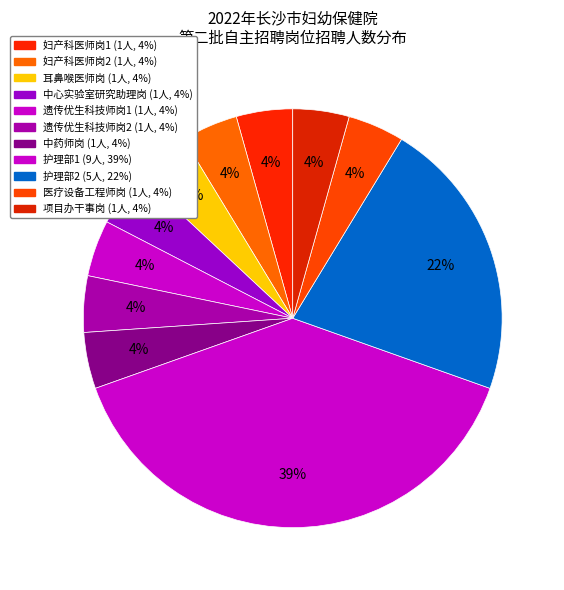

To the nearest percent, what portion does 护理部1 represent?

39%